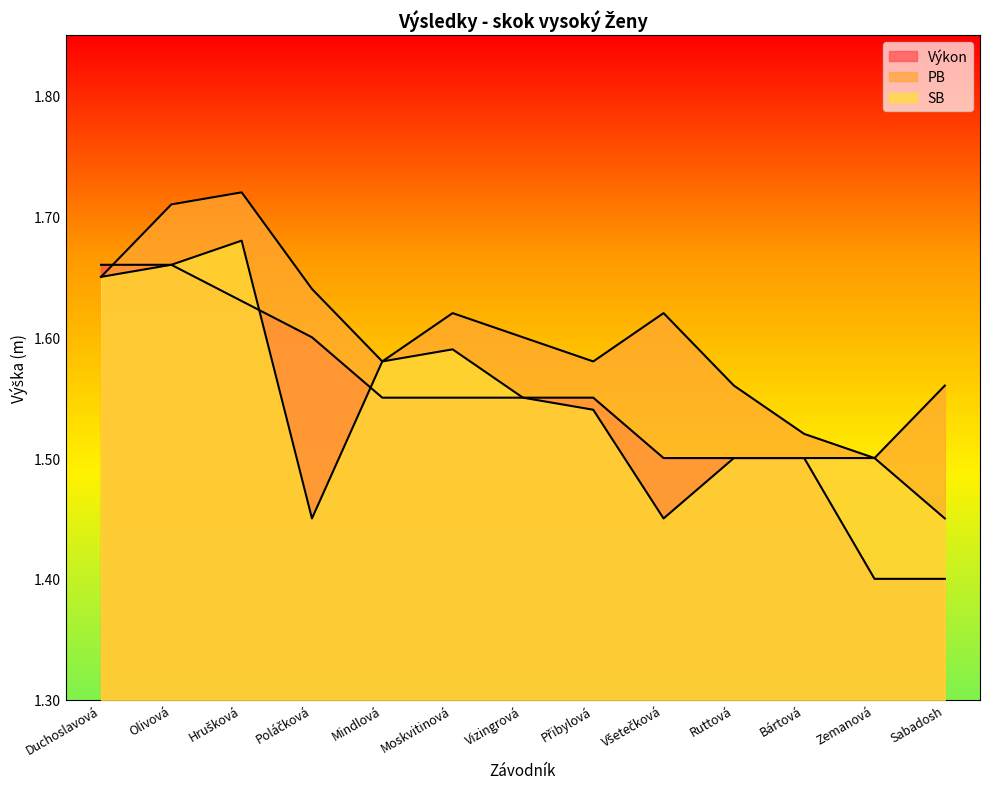

What is the average value of the PB series?

1.6